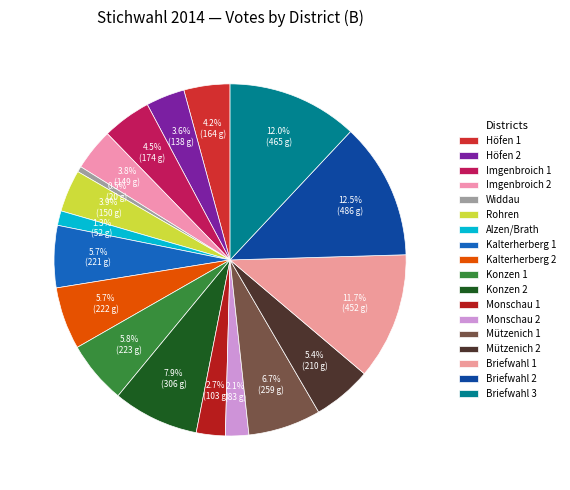

Which category has the smallest portion of the pie?

Widdau